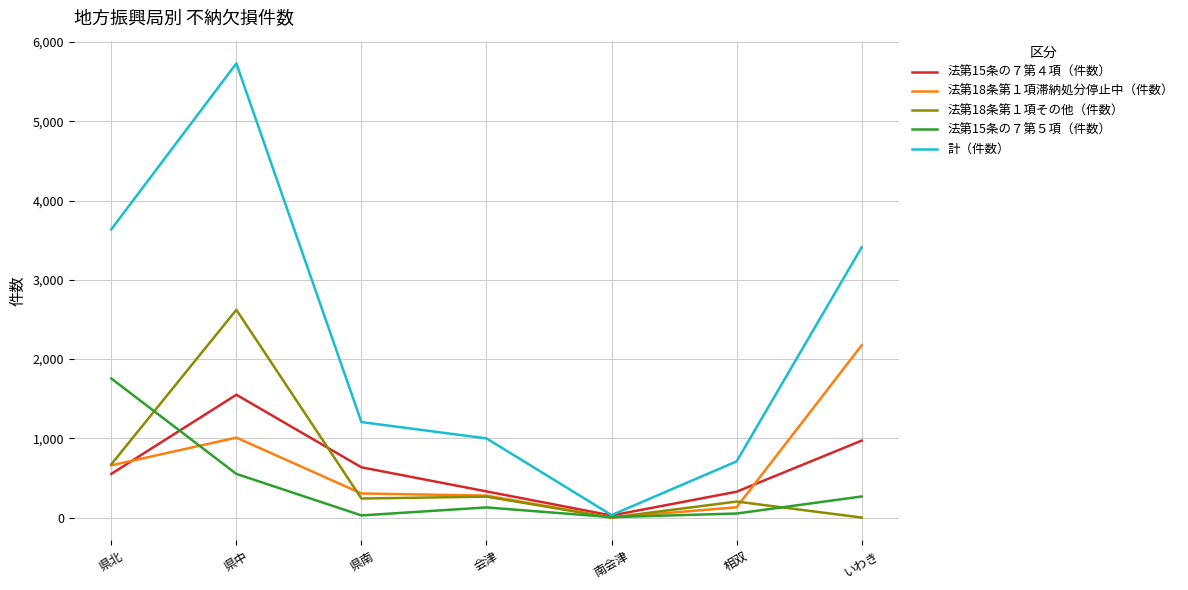

What are all the series names shown in the legend?

法第15条の７第４項（件数）, 法第18条第１項滞納処分停止中（件数）, 法第18条第１項その他（件数）, 法第15条の７第５項（件数）, 計（件数）